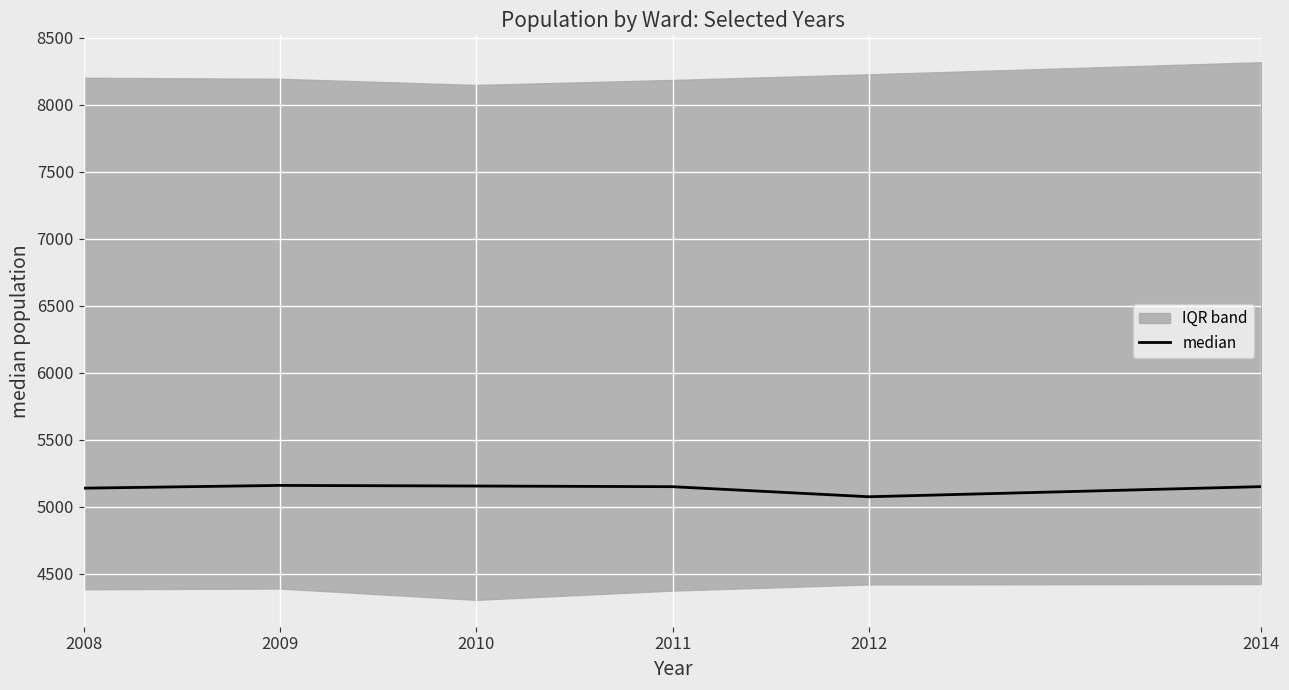

The value of median at 2008 is 5139.5. True or false?

True